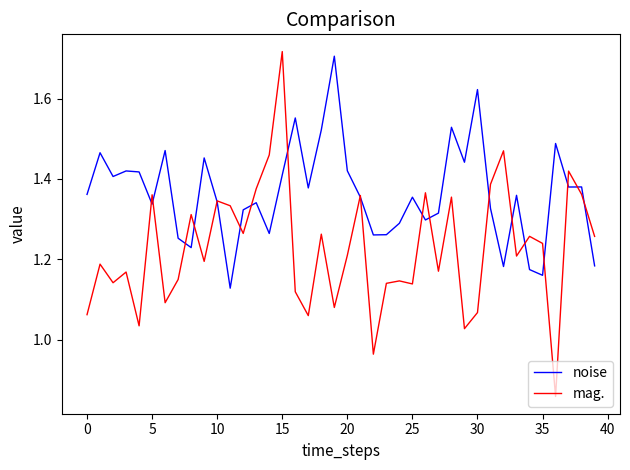

Which series has the largest range (max minus min)?

mag.